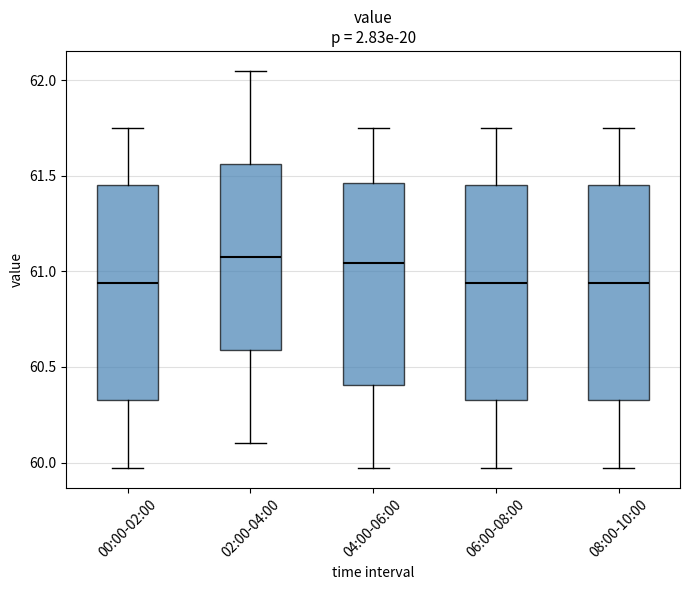

Where does the median line of the box for 06:00-08:00 sit on the y-axis? The values are not printed on the chart, so give them approximately, as read against the axis.

60.95